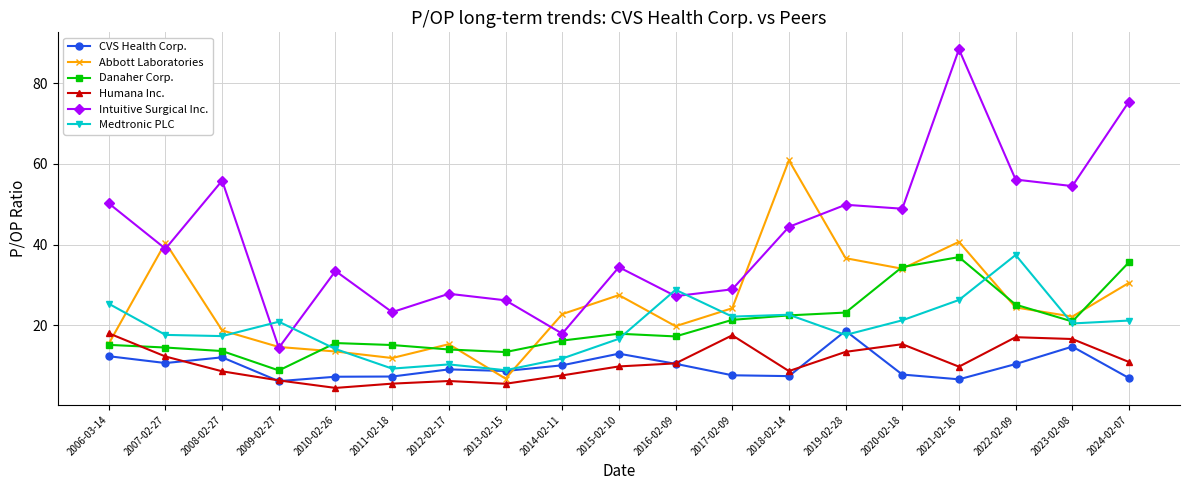

True or false: CVS Health Corp. has a value of 9.9 at 2019-02-28.

False